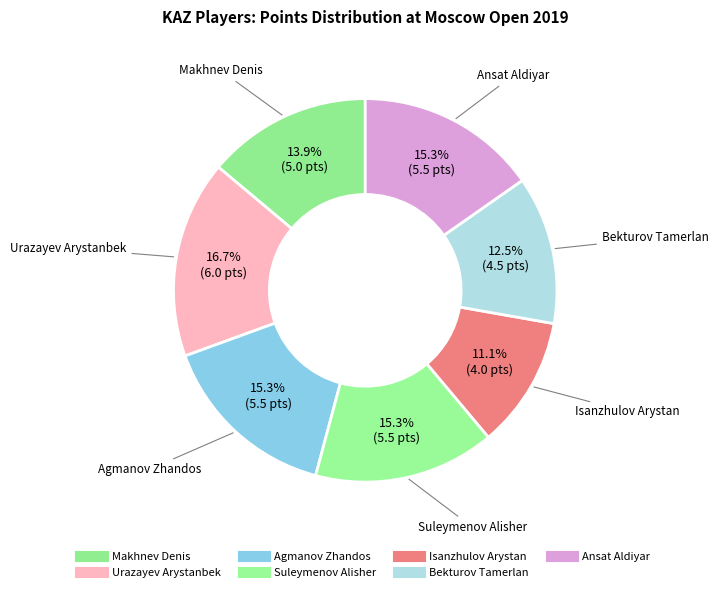

What is the change in value from Urazayev Arystanbek to Isanzhulov Arystan?

-2.0